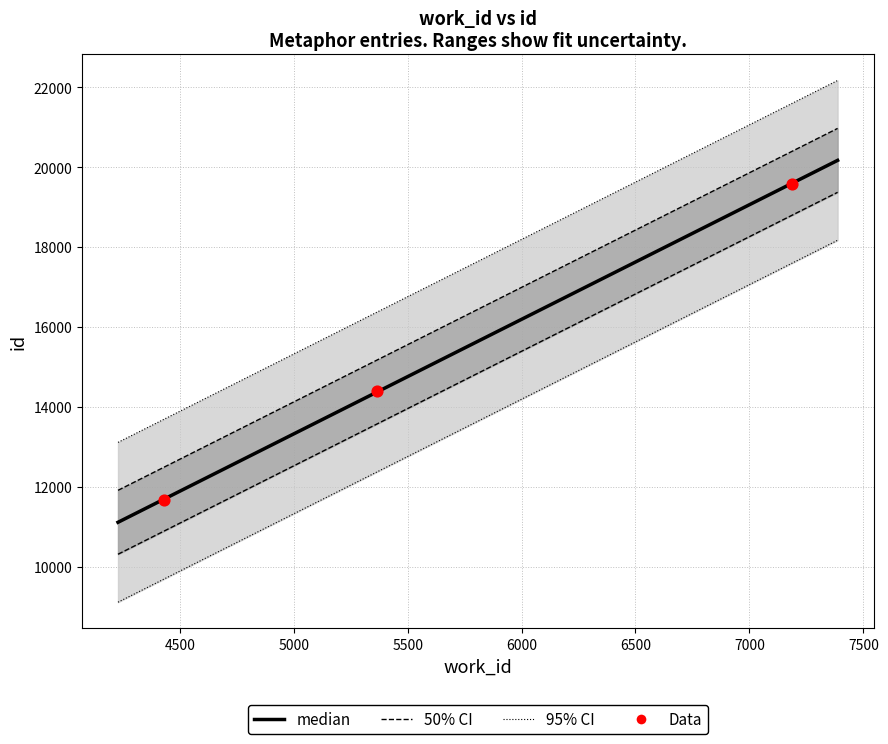

Which has a higher value, 5366 or 4429?

5366